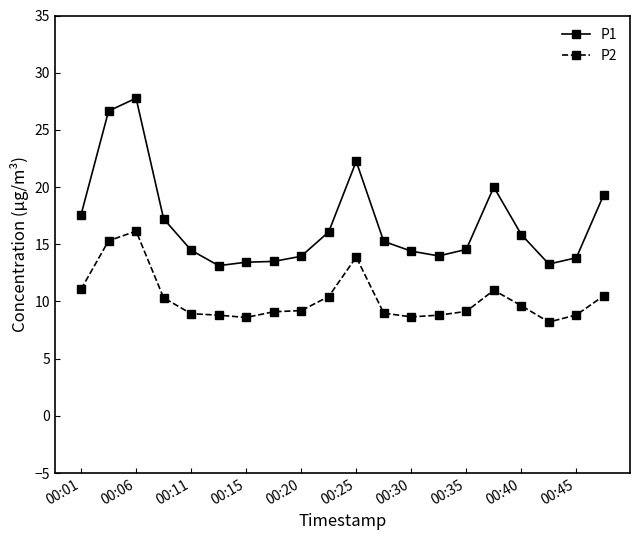

What is the maximum value shown in the chart?

27.8